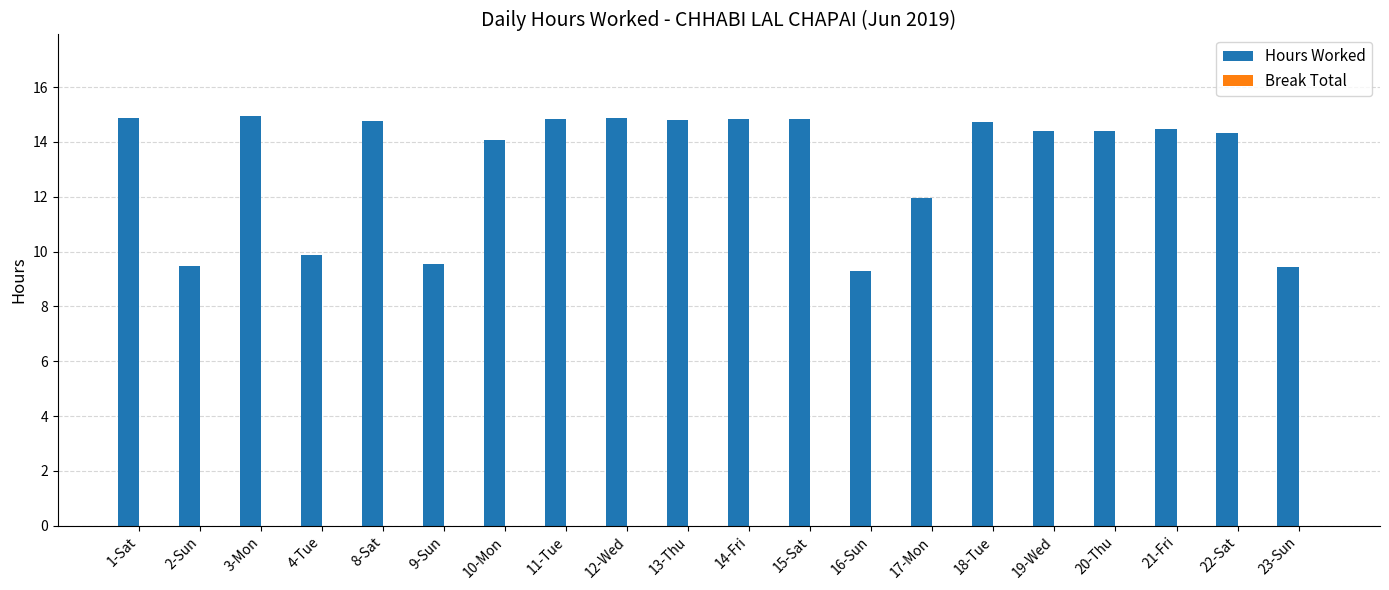

What is the average value?

13.2